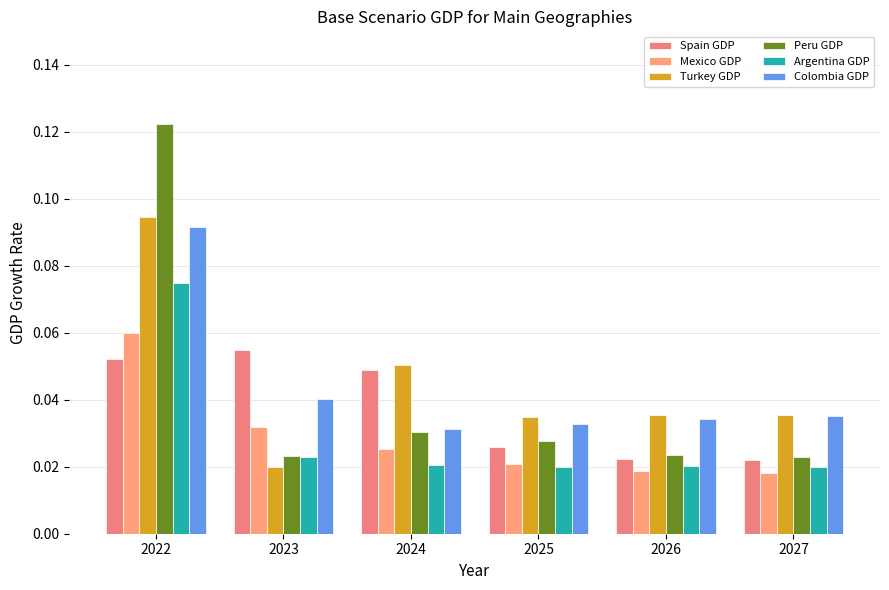

How many groups of bars are there?

6